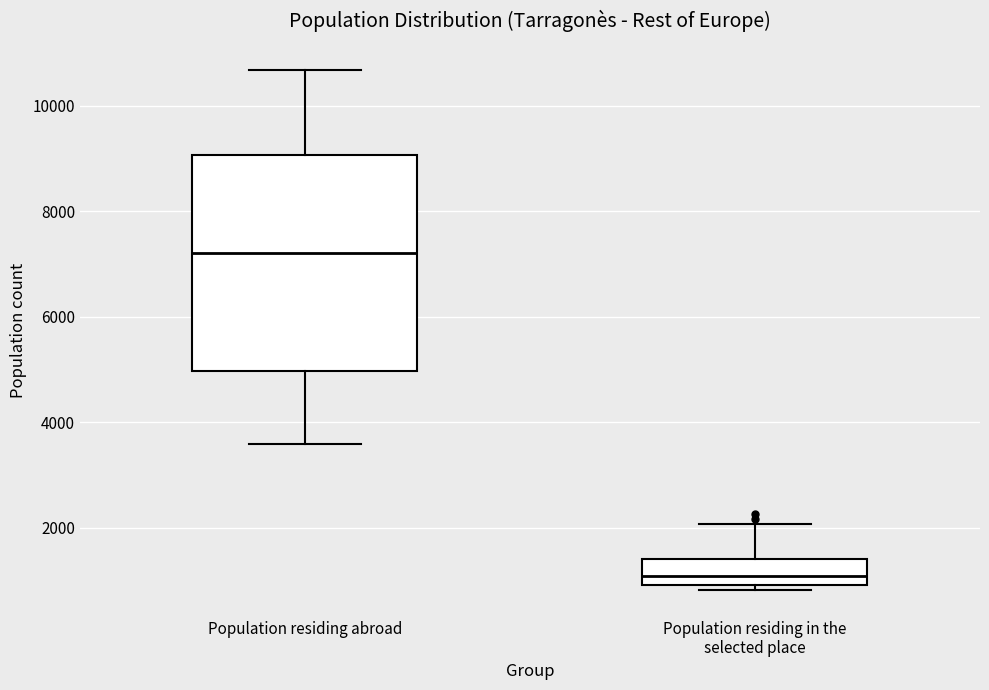

Comparing the boxes themselves (not the whiskers), which one is the tallest?

Population residing abroad